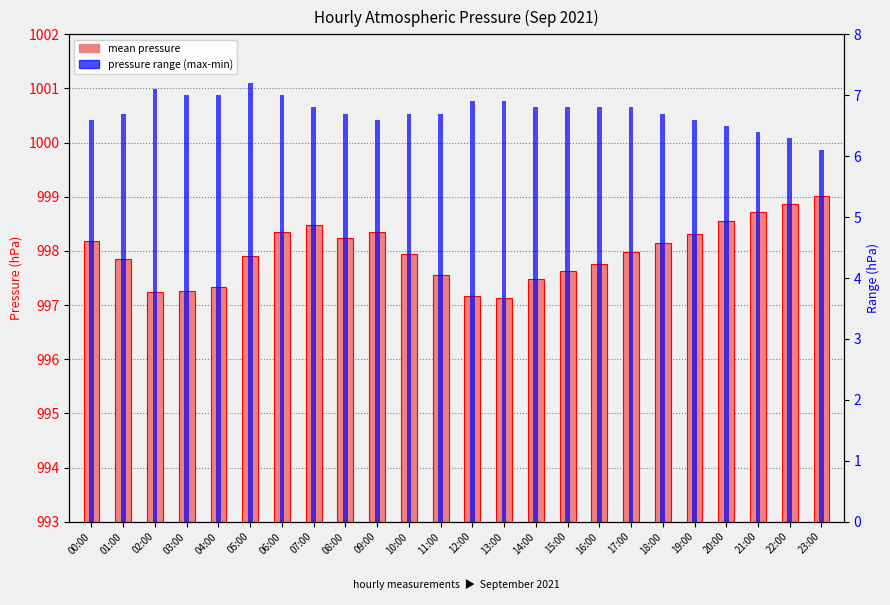

What is the label of the 10th bar from the left?

09:00